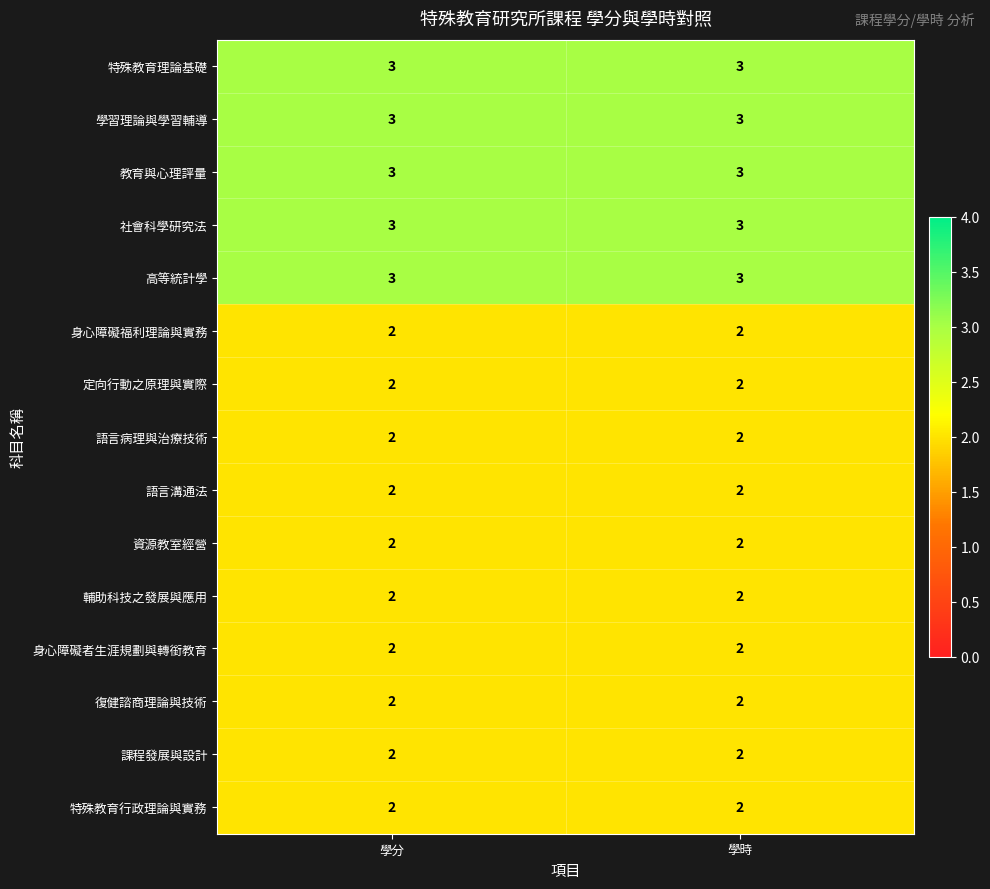

Reading right to left, extract all data points from this chart.

特殊教育理論基礎: 學時=3	學分=3
學習理論與學習輔導: 學時=3	學分=3
教育與心理評量: 學時=3	學分=3
社會科學研究法: 學時=3	學分=3
高等統計學: 學時=3	學分=3
身心障礙福利理論與實務: 學時=2	學分=2
定向行動之原理與實際: 學時=2	學分=2
語言病理與治療技術: 學時=2	學分=2
語言溝通法: 學時=2	學分=2
資源教室經營: 學時=2	學分=2
輔助科技之發展與應用: 學時=2	學分=2
身心障礙者生涯規劃與轉銜教育: 學時=2	學分=2
復健諮商理論與技術: 學時=2	學分=2
課程發展與設計: 學時=2	學分=2
特殊教育行政理論與實務: 學時=2	學分=2